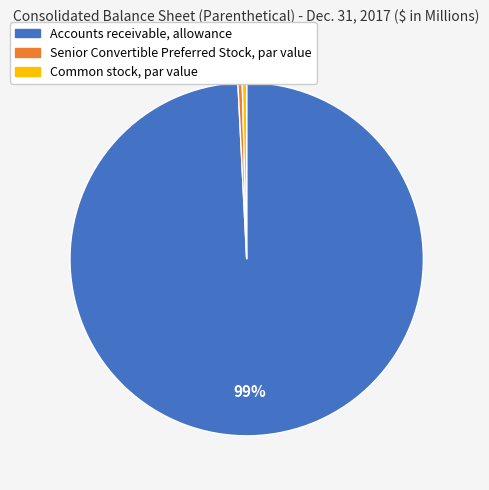

To the nearest percent, what is the average slice percentage?

33%